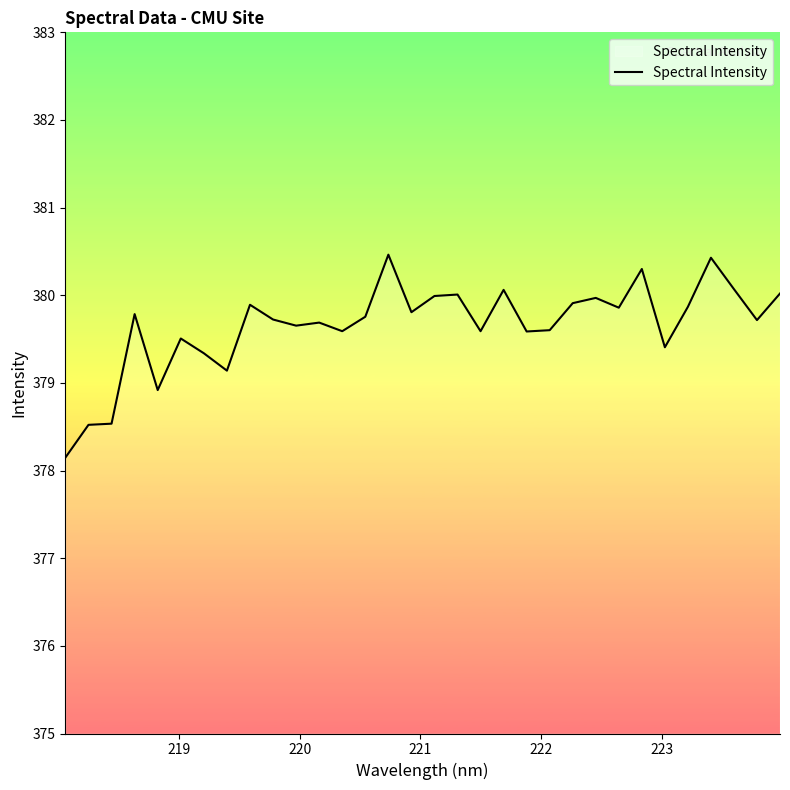

What is the maximum value shown in the chart?

380.5